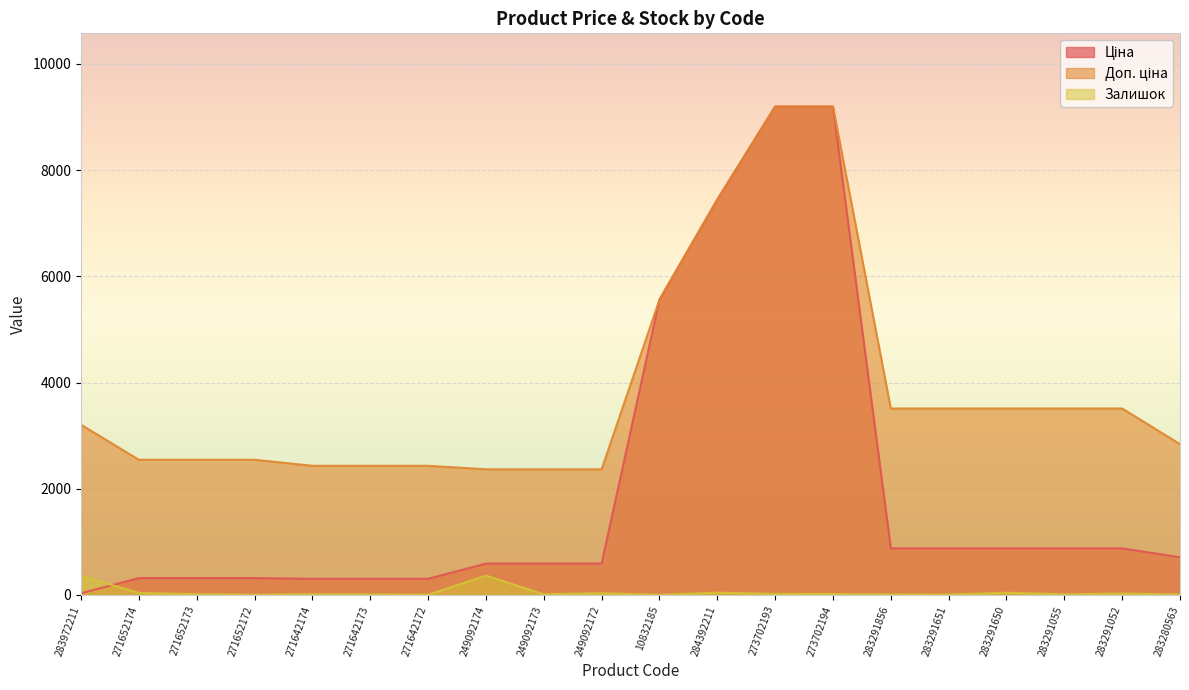

How many lines are shown in the chart?

3